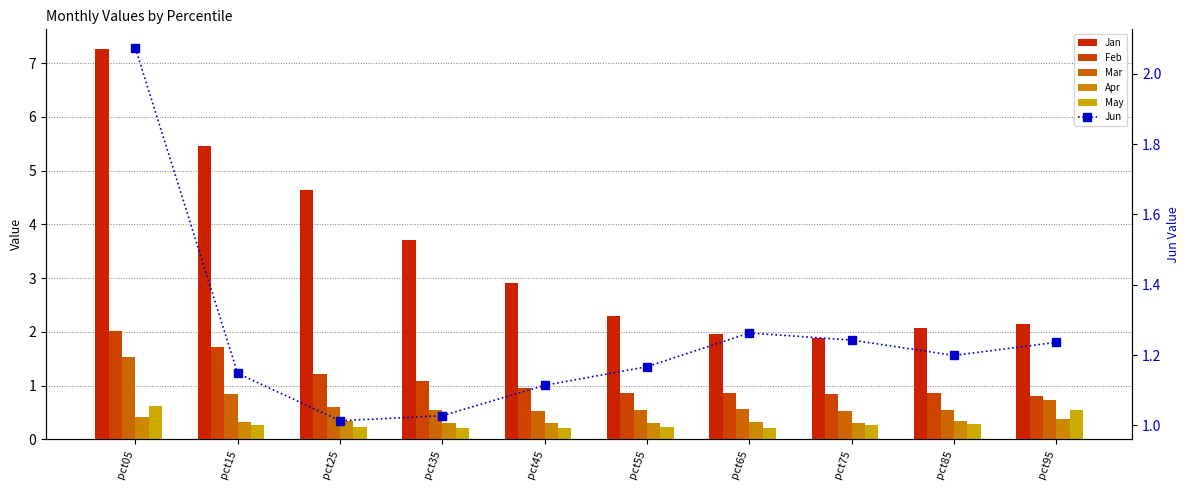

The value of Jan at pct25 is 4.6. True or false?

True